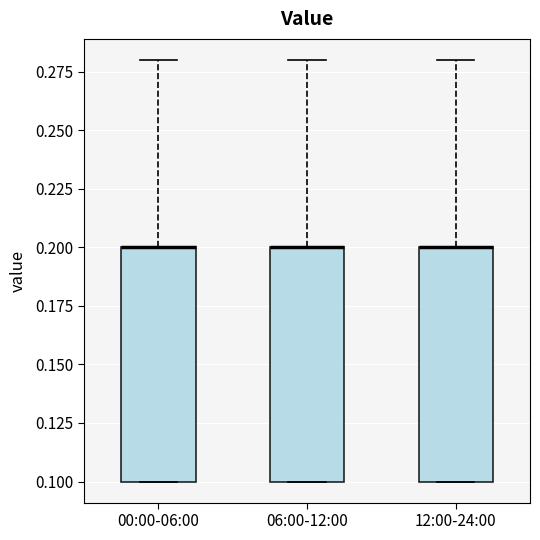

Where does the upper whisker of the box for 12:00-24:00 end on the y-axis? The values are not printed on the chart, so give them approximately, as read against the axis.

0.28